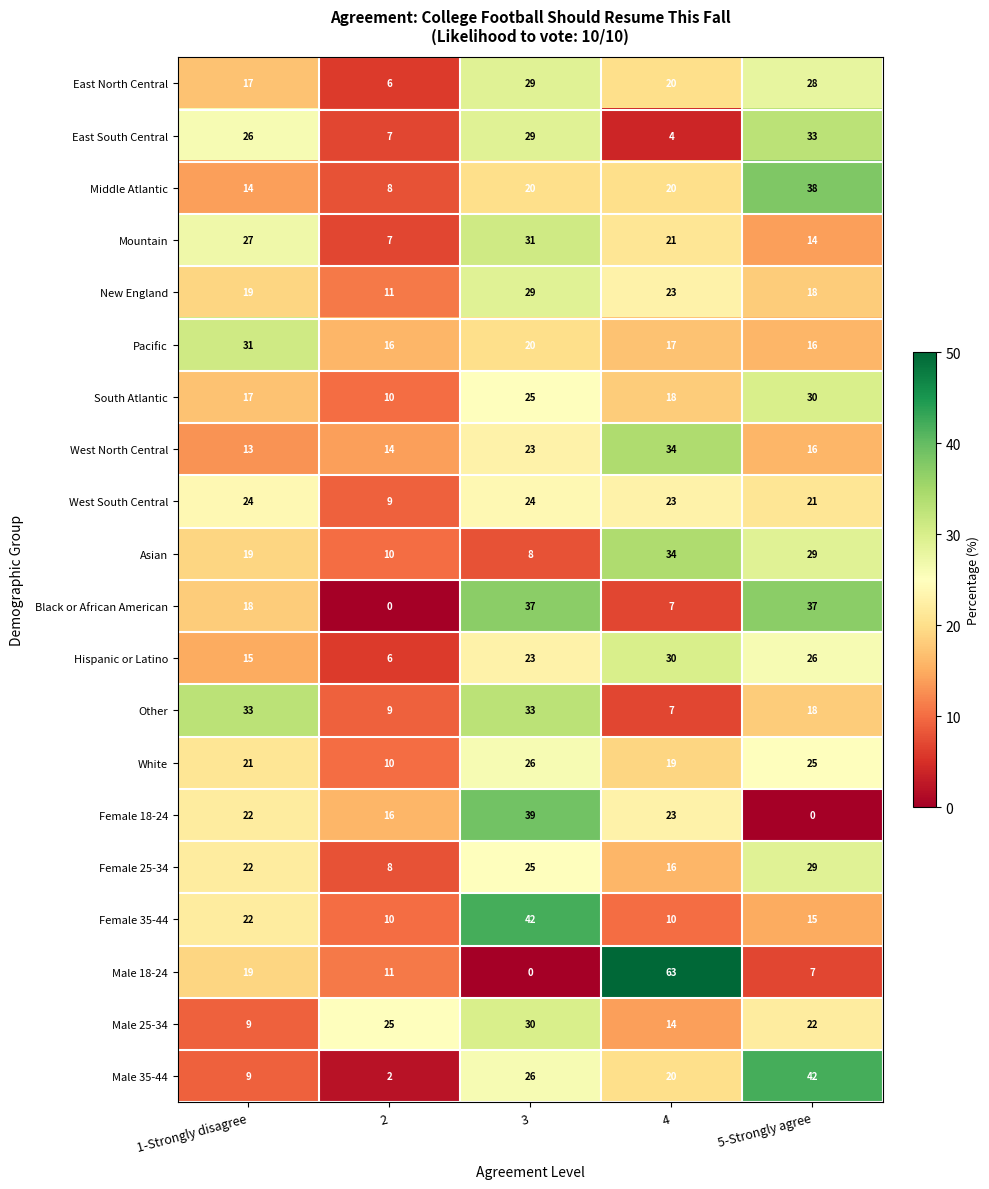

Is the value of West South Central at 3 greater than the value of Asian at 2?

Yes